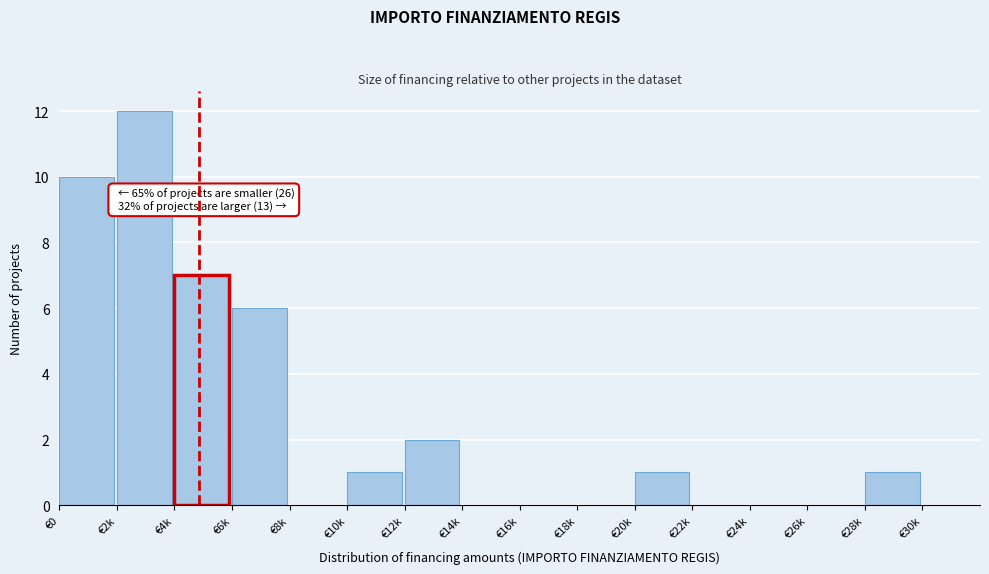

Reading right to left, what are all the values shown in this chart?

€30k=0	€28k=1	€26k=0	€24k=0	€22k=0	€20k=1	€18k=0	€16k=0	€14k=0	€12k=2	€10k=1	€8k=0	€6k=6	€4k=7	€2k=12	€0=10